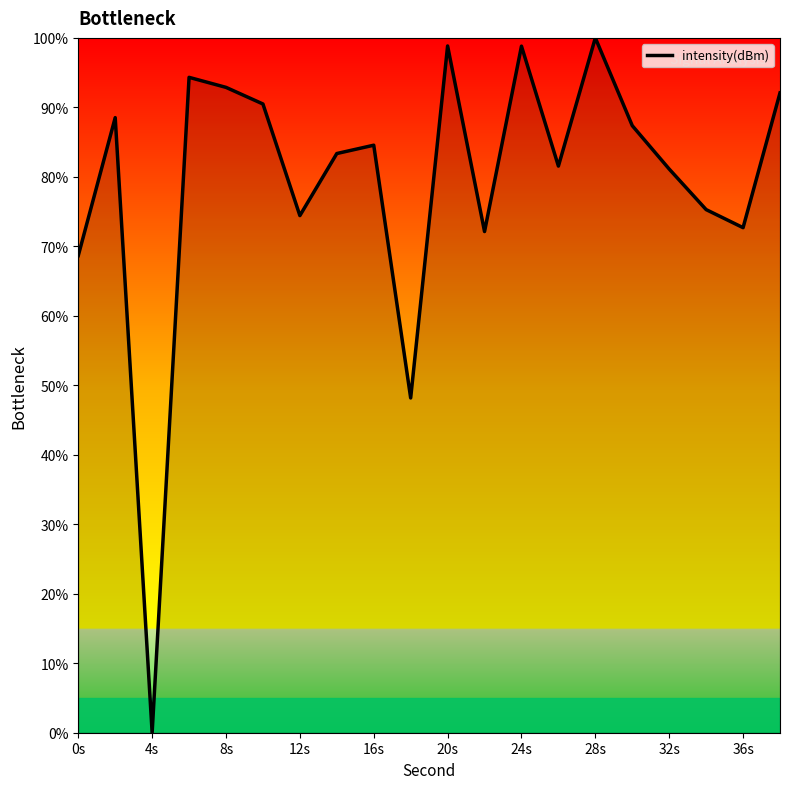

What is the greatest value displayed?

100.0